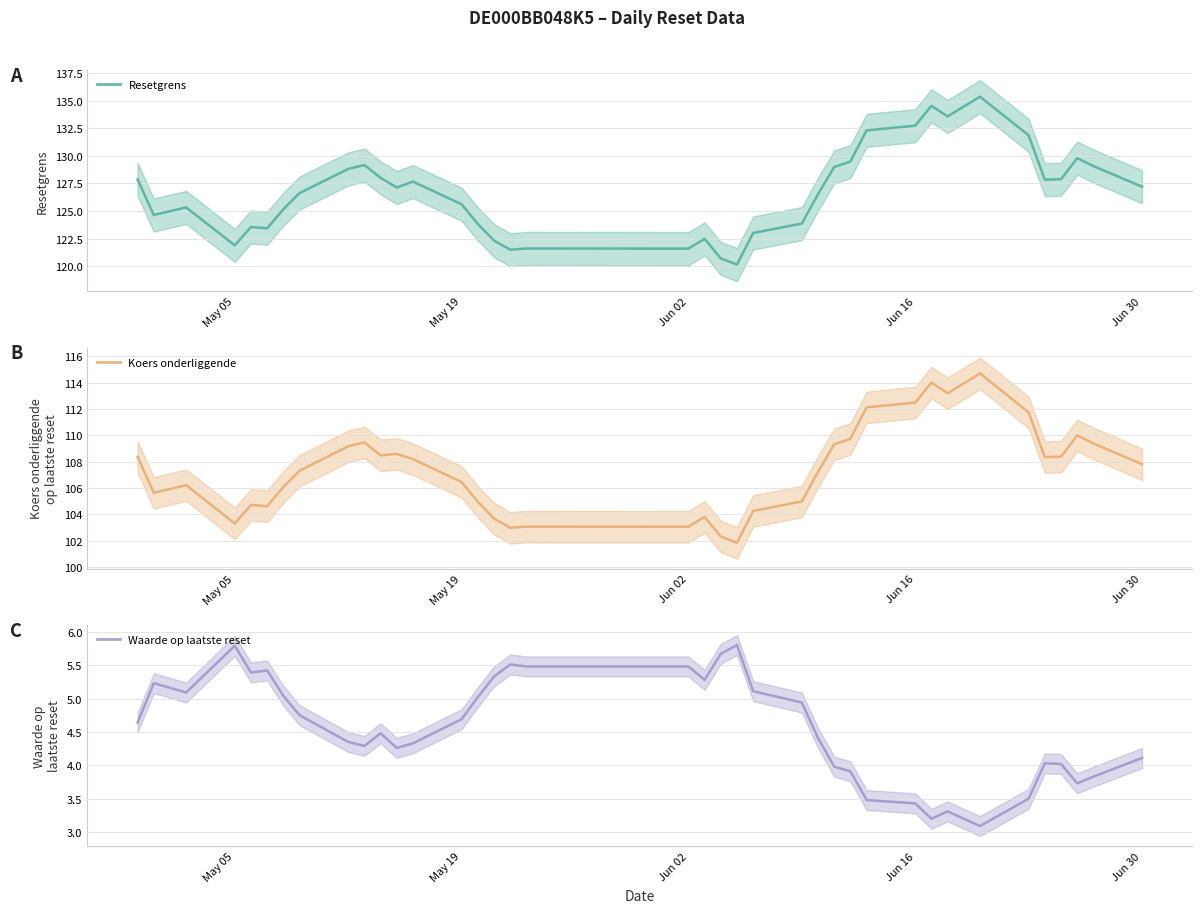

Is the value of Waarde op laatste reset at 14 greater than the value of Resetgrens at 25?

No